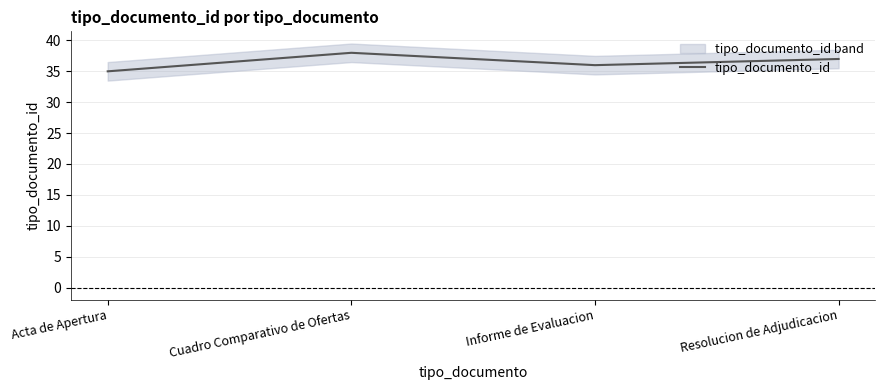

Is it true that the value at Informe de Evaluacion is 15?

False